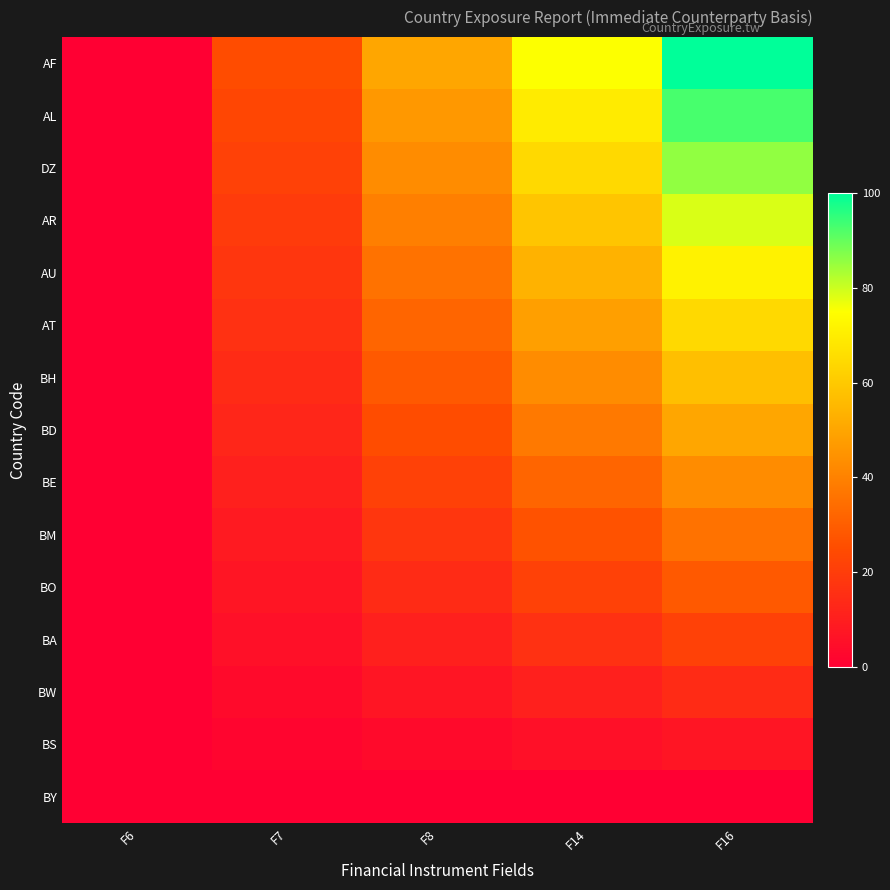

Which series changed the most between F7 and F14?

AF